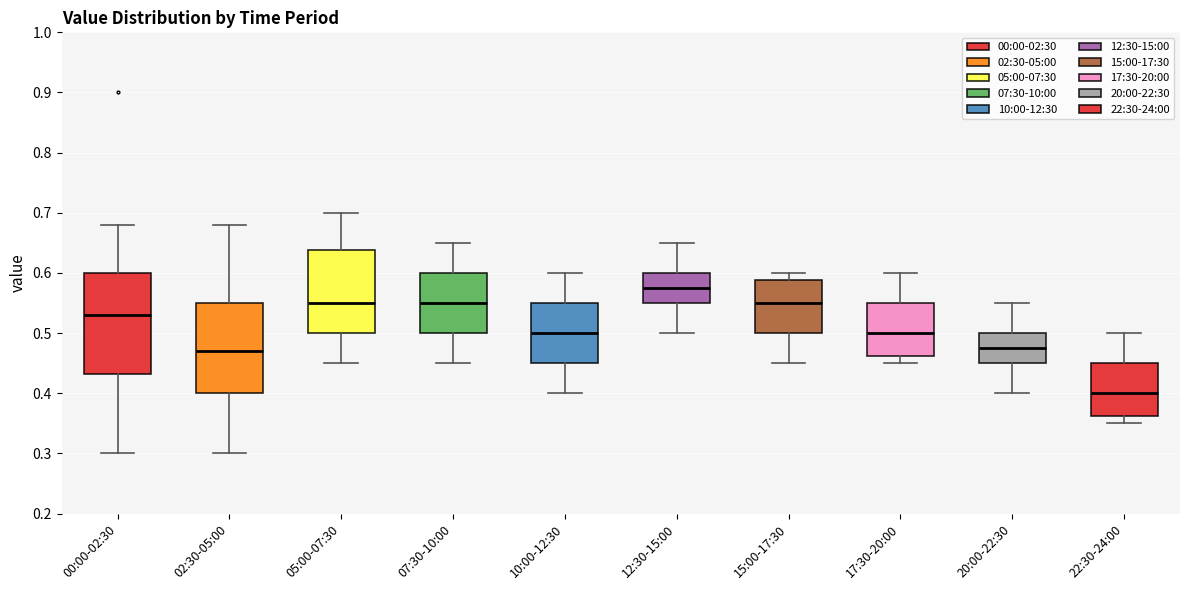

Reading left to right, read every box against the y-axis: the position of its median line, the range the box covers, and the ends of its whiskers. The values are not printed on the chart, so give them approximately, as read against the axis.

00:00-02:30: median 0.53, box 0.43 to 0.60, whiskers 0.30 to 0.68
02:30-05:00: median 0.47, box 0.40 to 0.55, whiskers 0.30 to 0.68
05:00-07:30: median 0.55, box 0.50 to 0.64, whiskers 0.45 to 0.70
07:30-10:00: median 0.55, box 0.50 to 0.60, whiskers 0.45 to 0.65
10:00-12:30: median 0.50, box 0.45 to 0.55, whiskers 0.40 to 0.60
12:30-15:00: median 0.58, box 0.55 to 0.60, whiskers 0.50 to 0.65
15:00-17:30: median 0.55, box 0.50 to 0.59, whiskers 0.45 to 0.60
17:30-20:00: median 0.50, box 0.46 to 0.55, whiskers 0.45 to 0.60
20:00-22:30: median 0.48, box 0.45 to 0.50, whiskers 0.40 to 0.55
22:30-24:00: median 0.40, box 0.36 to 0.45, whiskers 0.35 to 0.50